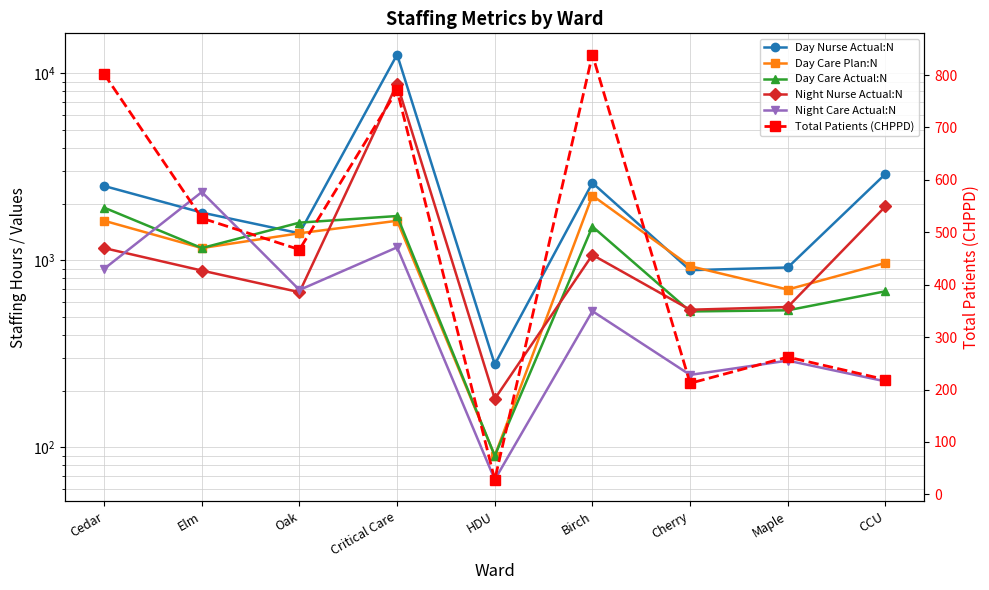

What is the sum of the Day Care Plan:N values at Birch and Critical Care?

3847.0